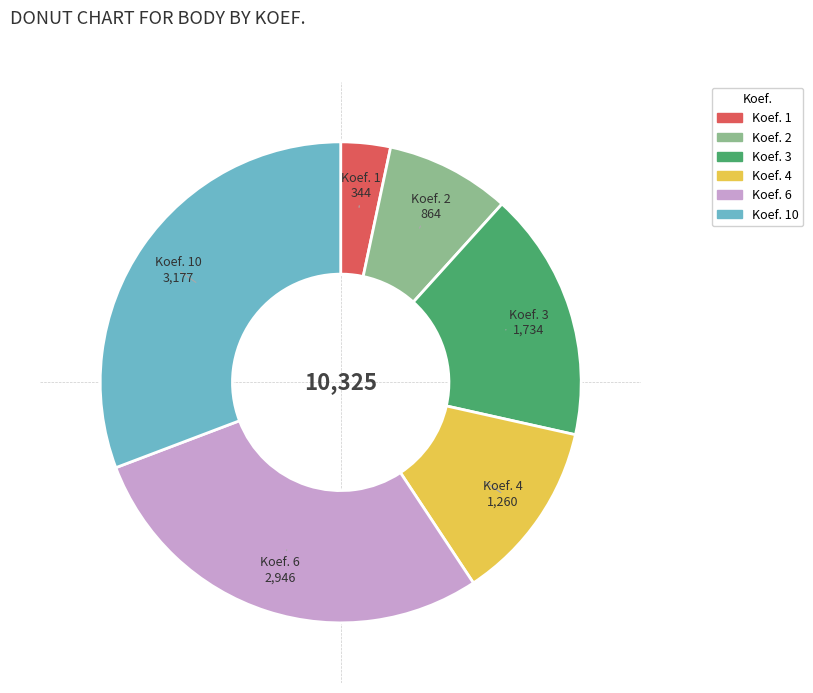

Is there any slice that represents more than half of the pie?

No